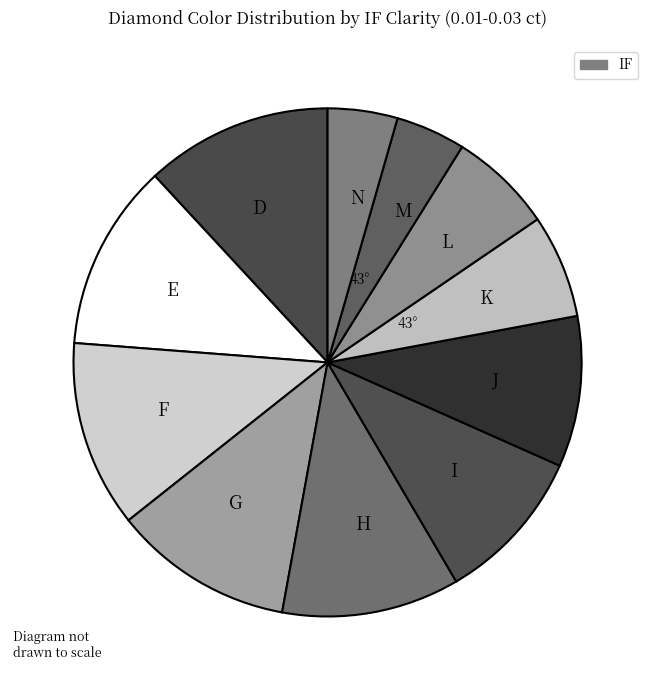

Do N and M together represent more than half of the pie?

No